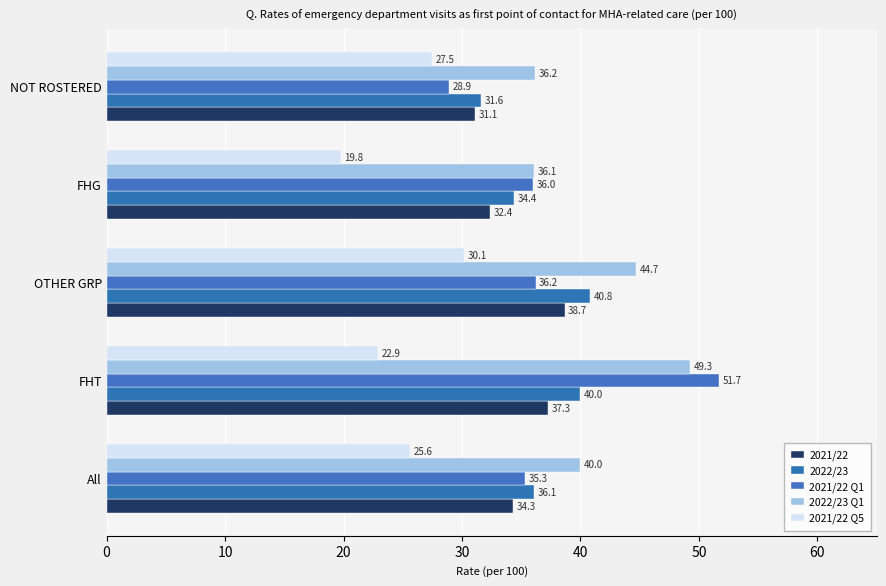

Count the number of data series in this chart.

5